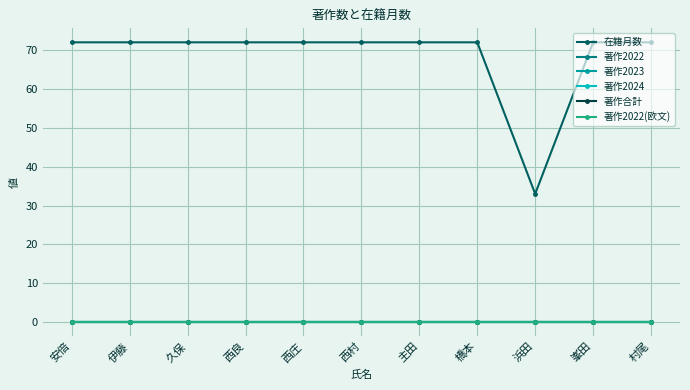

At which category is the sum across all series the highest?

安倍